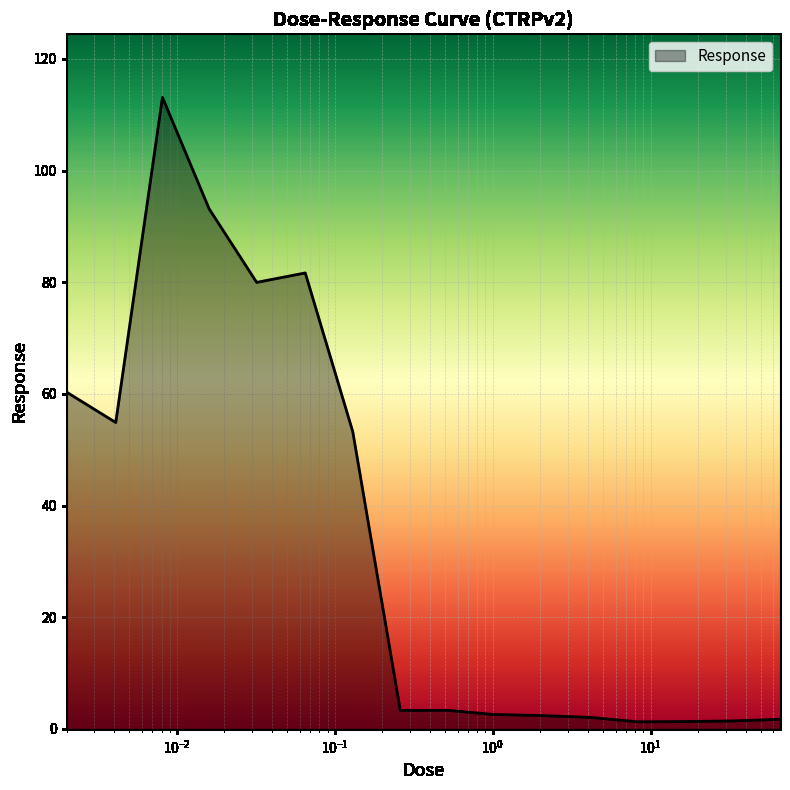

What is the maximum value shown in the chart?

113.1